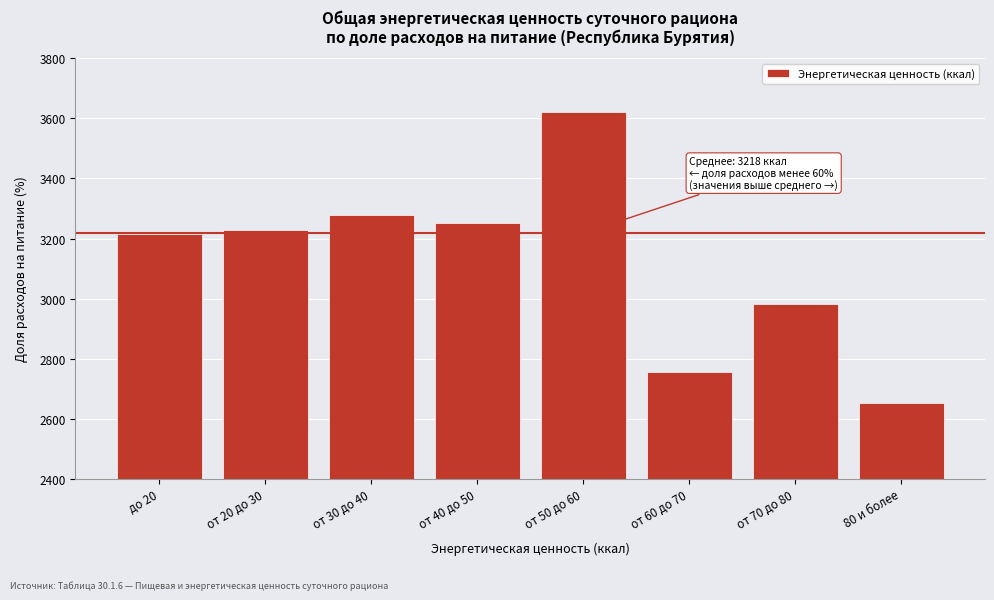

Reading right to left, transcribe all the data shown in this chart.

2653.8	2981.5	2753.9	3620.0	3253.1	3277.6	3227.5	3213.5